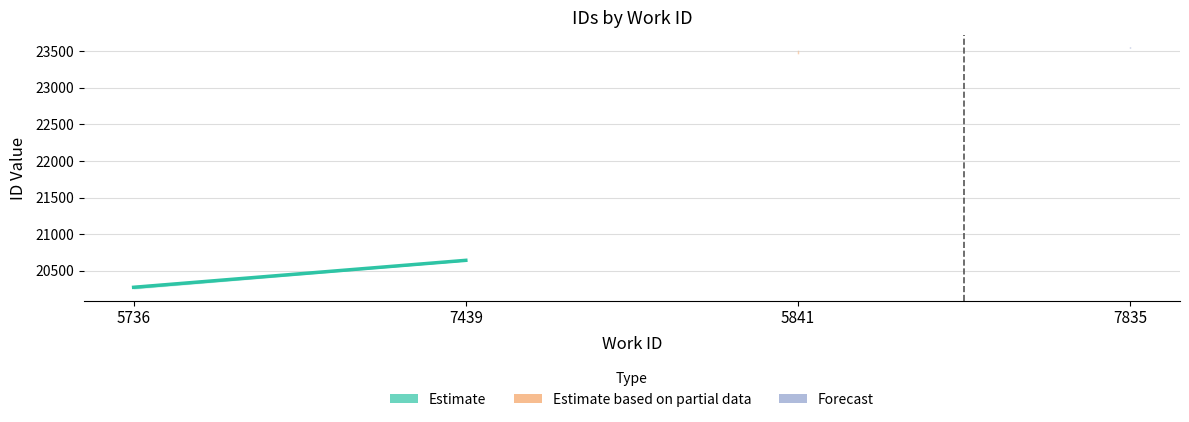

The value at 5736 is 20274.2. True or false?

True